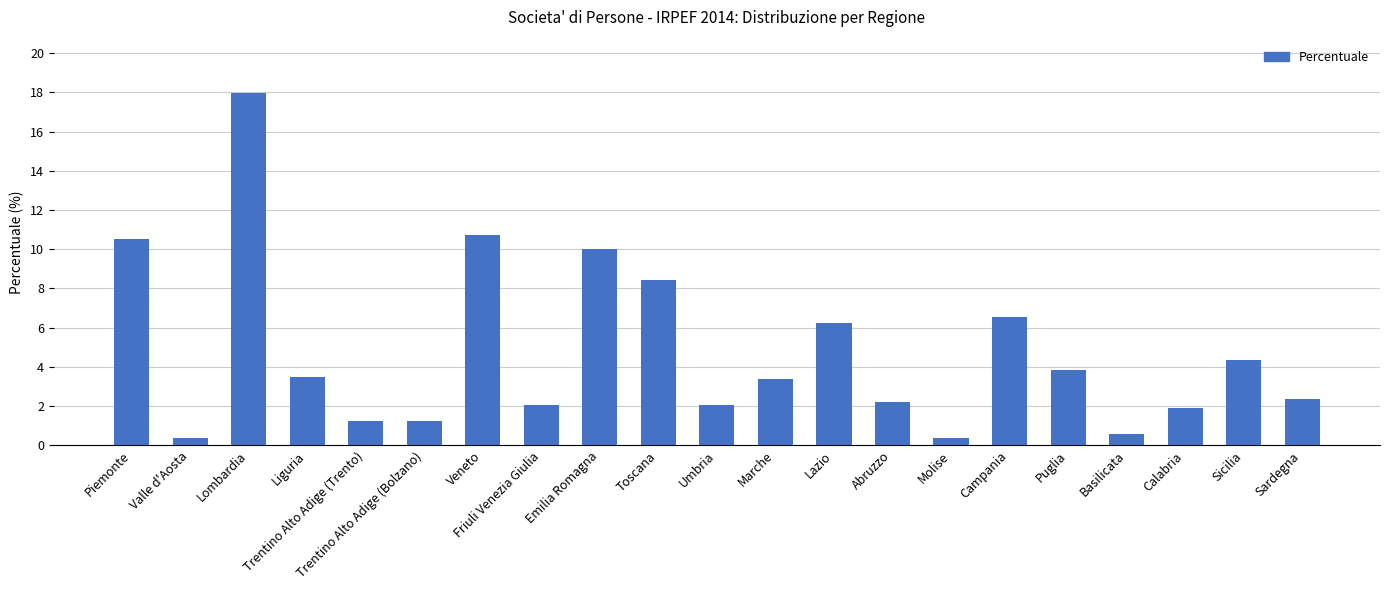

What position from the right is Veneto?

15